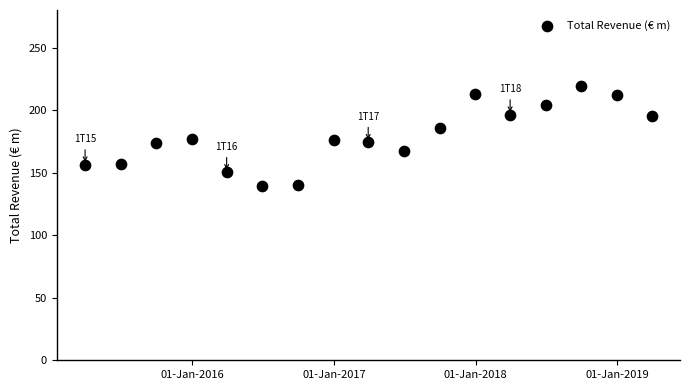

What is the range of Y values (max minus min)?

80.4